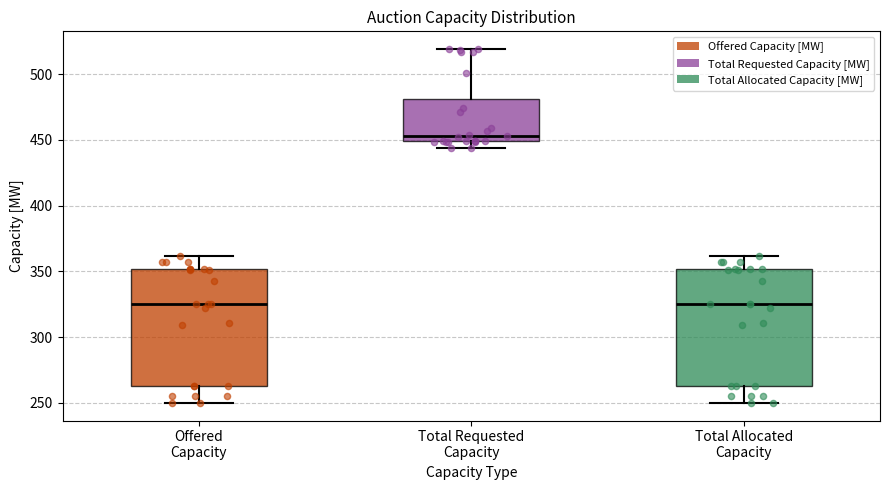

Reading left to right, read every box against the y-axis: the position of its median line, the range the box covers, and the ends of its whiskers. The values are not printed on the chart, so give them approximately, as read against the axis.

Offered Capacity: median 325, box 265 to 350, whiskers 250 to 360
Total Requested Capacity: median 455, box 450 to 480, whiskers 445 to 520
Total Allocated Capacity: median 325, box 265 to 350, whiskers 250 to 360